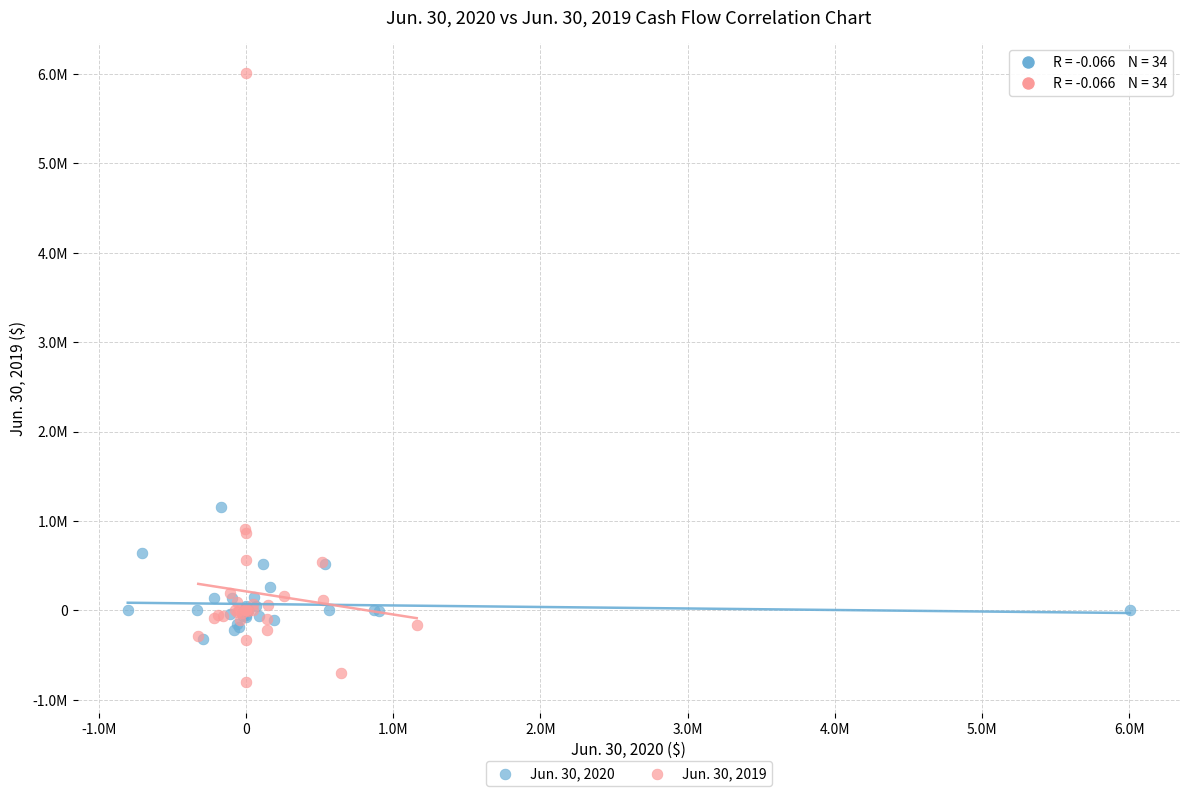

Which series has the largest Y range (max minus min)?

Jun. 30, 2019